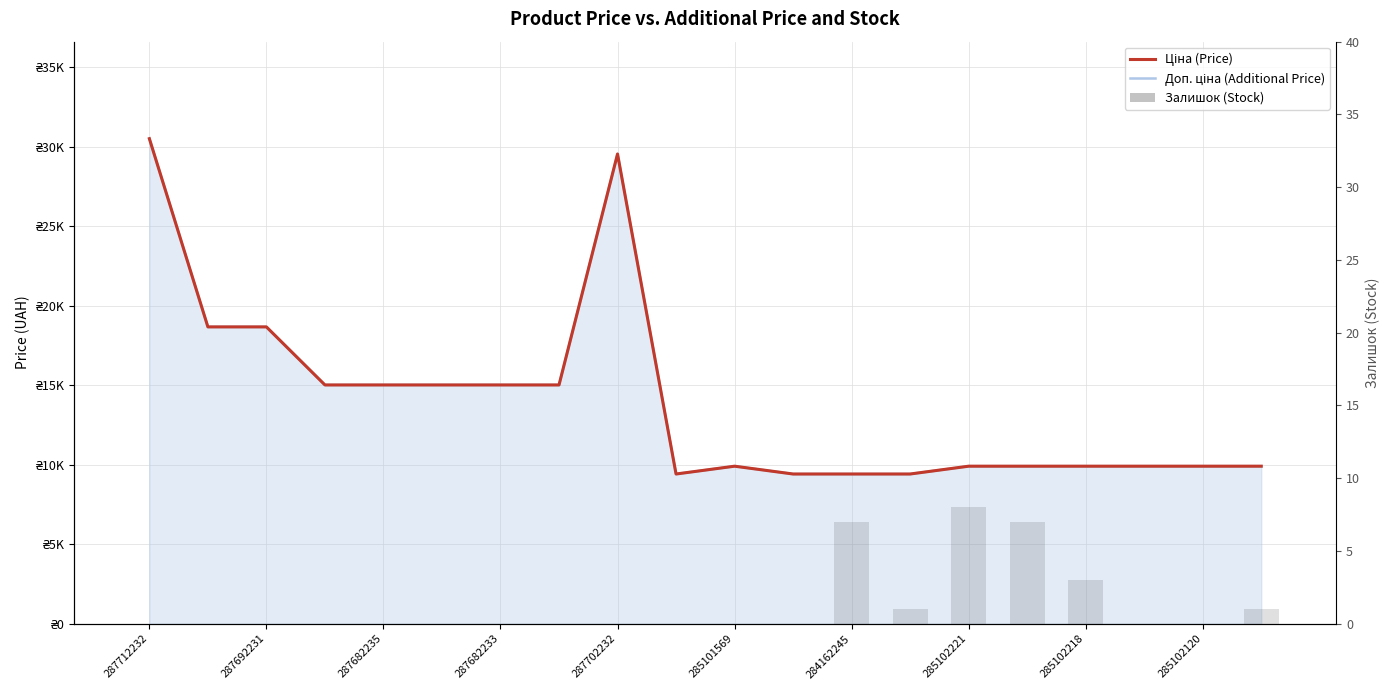

How many values in the Залишок (Stock) series exceed 0?

6